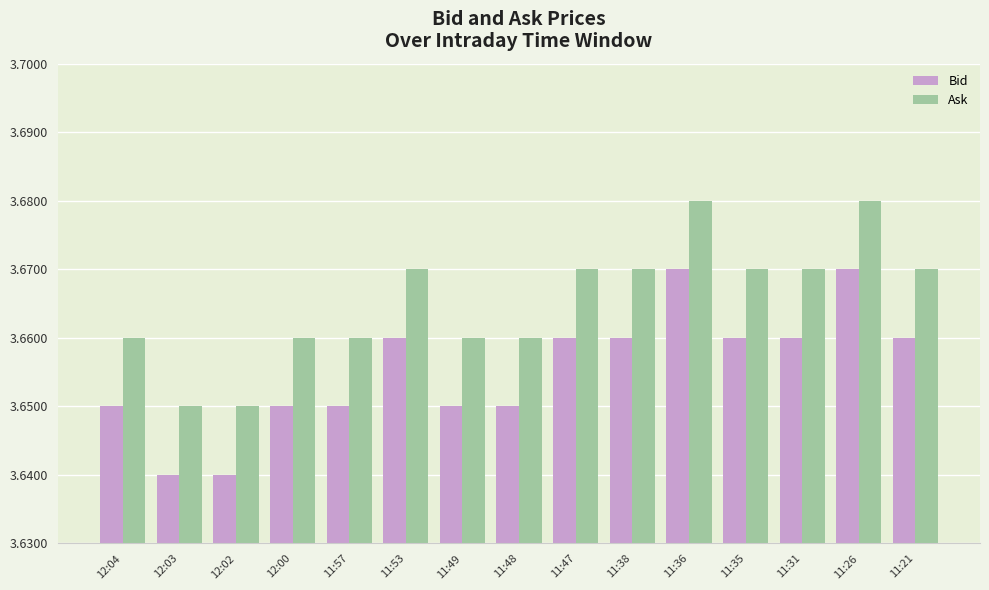

Count the Bid values in the range 3 to 4.

15